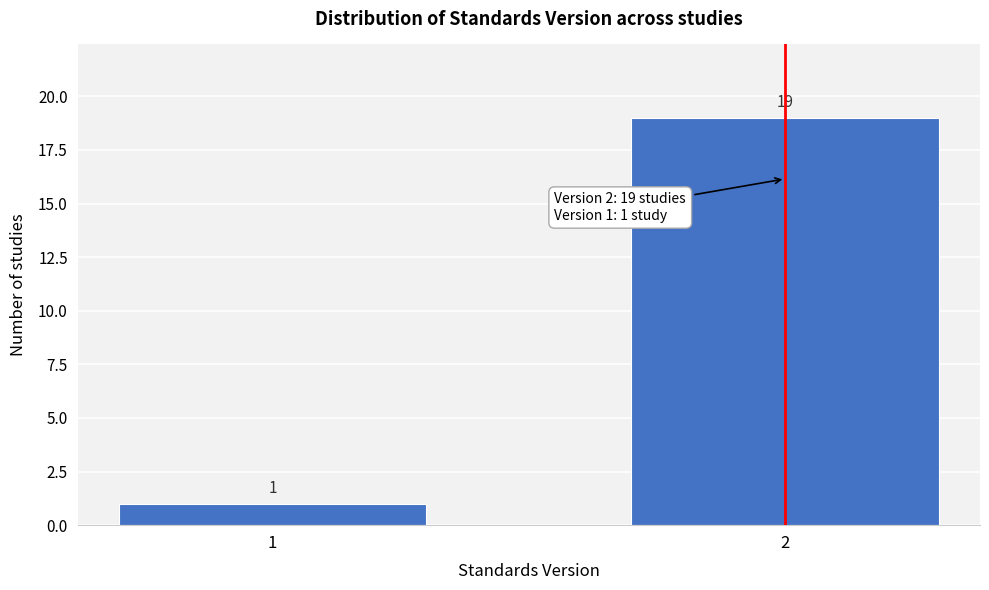

Reading right to left, extract all data points from this chart.

2=19	1=1